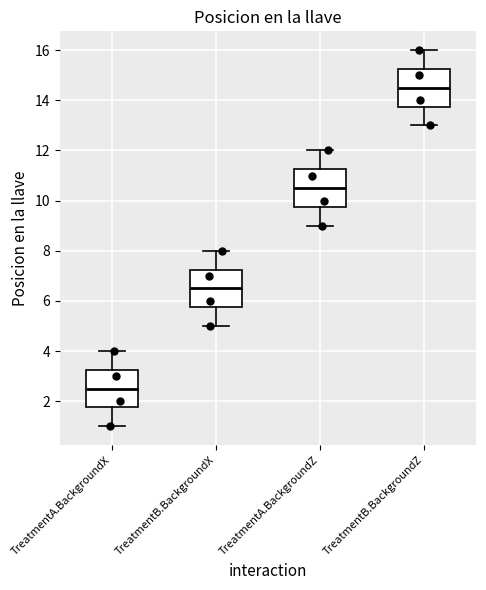

Reading left to right, transcribe this box plot: for each box, give where its median line is, the range the box spans, and where its two whiskers end, as read against the y-axis. The values are not printed on the chart, so give them approximately, as read against the axis.

TreatmentA.BackgroundX: median 2.6, box 1.8 to 3.2, whiskers 1.0 to 4.0
TreatmentB.BackgroundX: median 6.6, box 5.8 to 7.2, whiskers 5.0 to 8.0
TreatmentA.BackgroundZ: median 10.6, box 9.8 to 11.2, whiskers 9.0 to 12.0
TreatmentB.BackgroundZ: median 14.6, box 13.8 to 15.2, whiskers 13.0 to 16.0